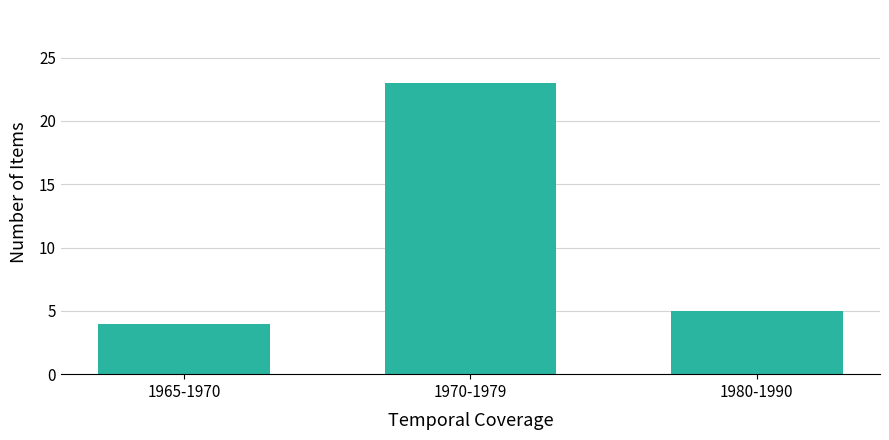

Which label corresponds to the smallest value in the chart?

1965-1970